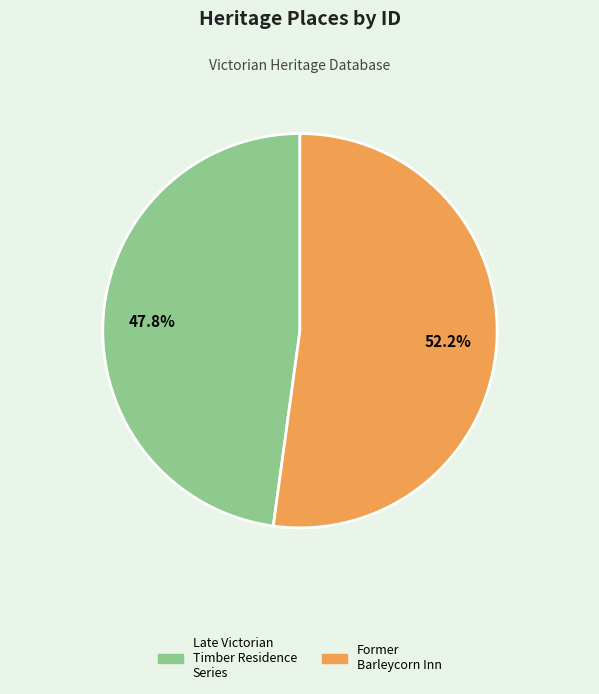

The Former Barleycorn Inn slice represents 39% of the pie. True or false?

False